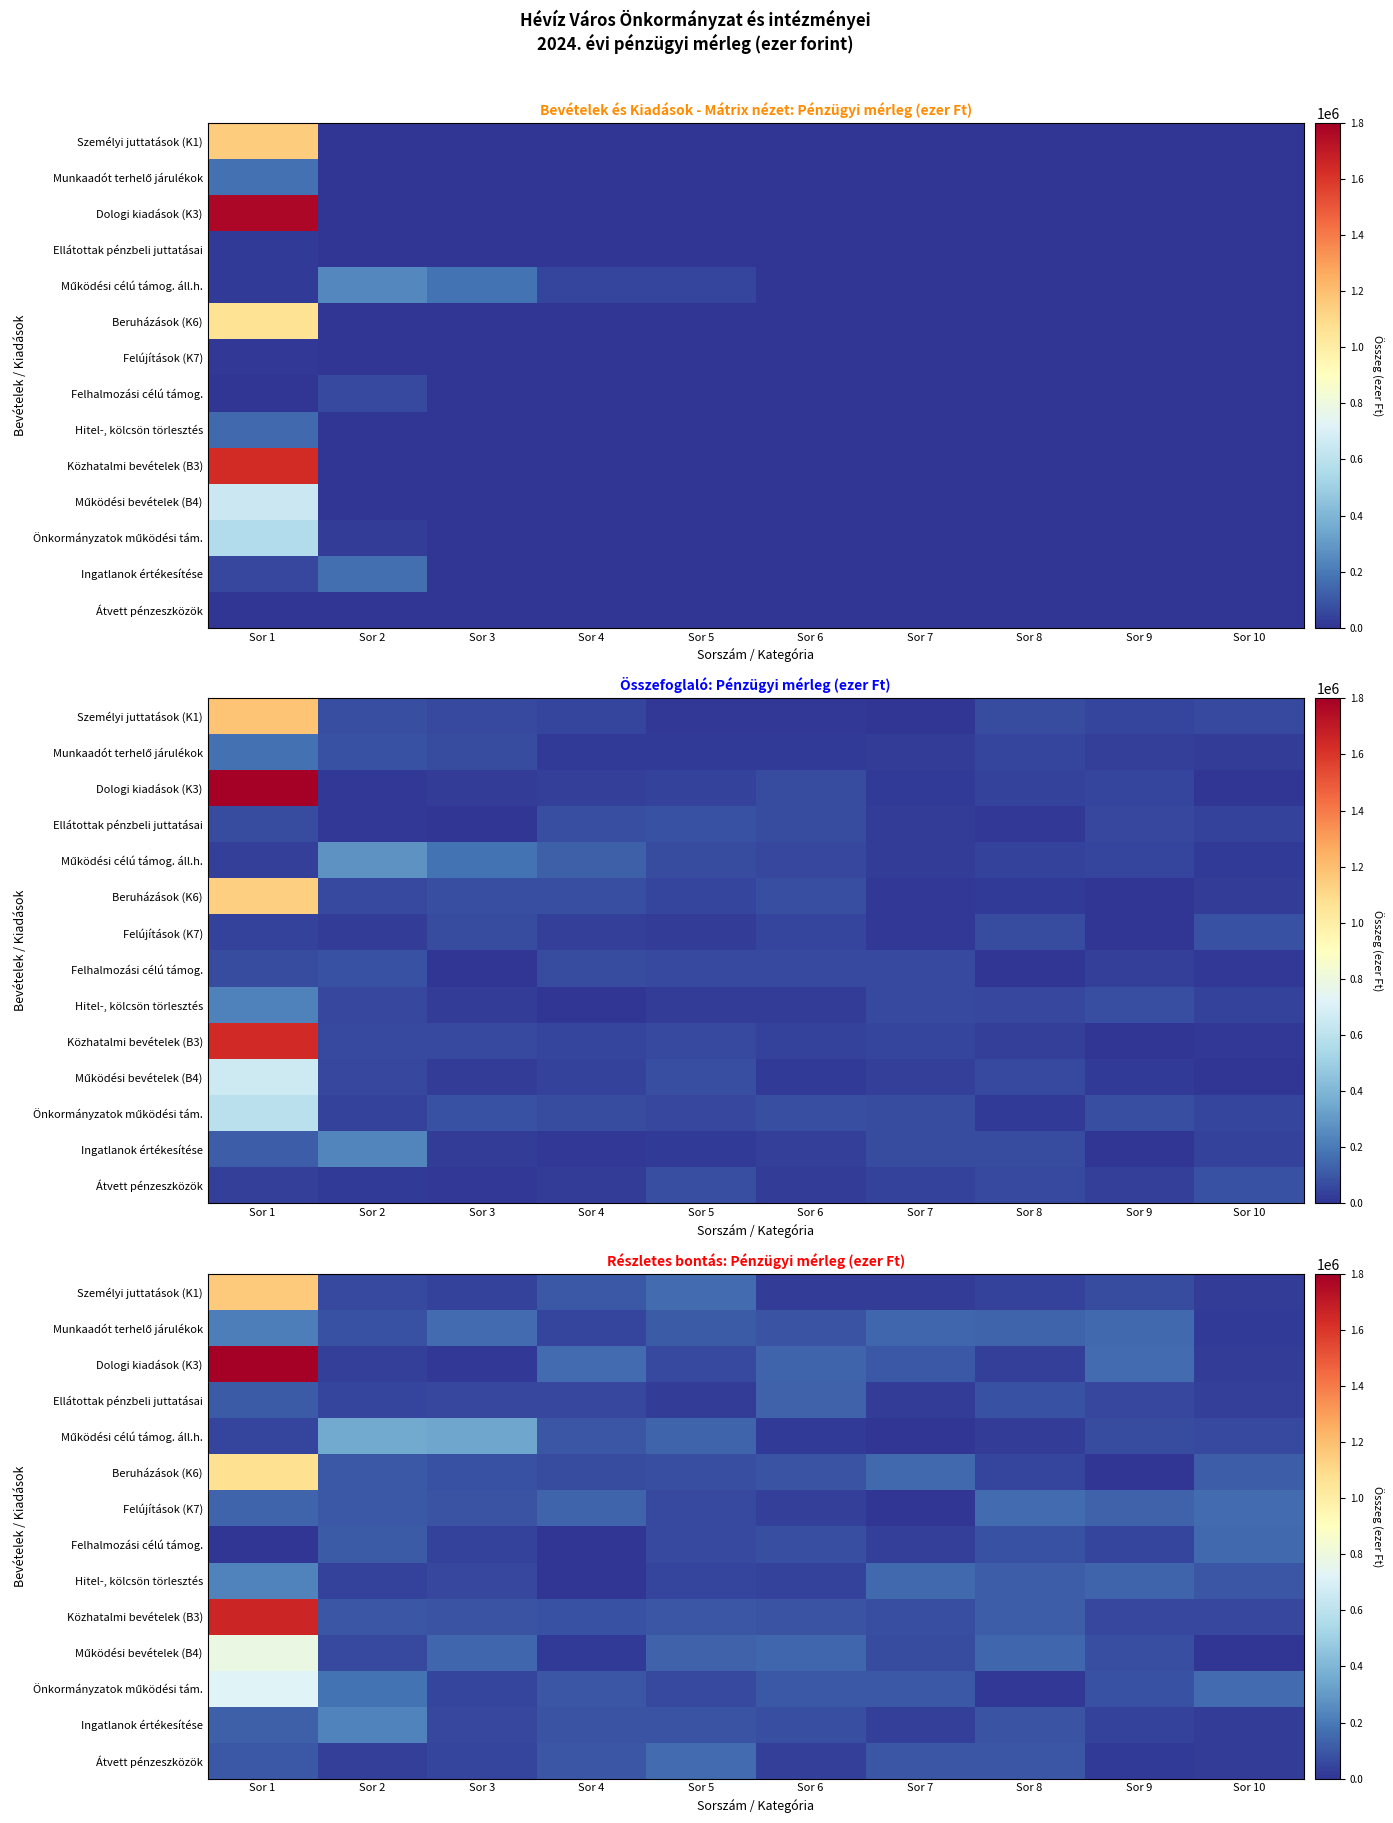

Count the number of data series in this chart.

14